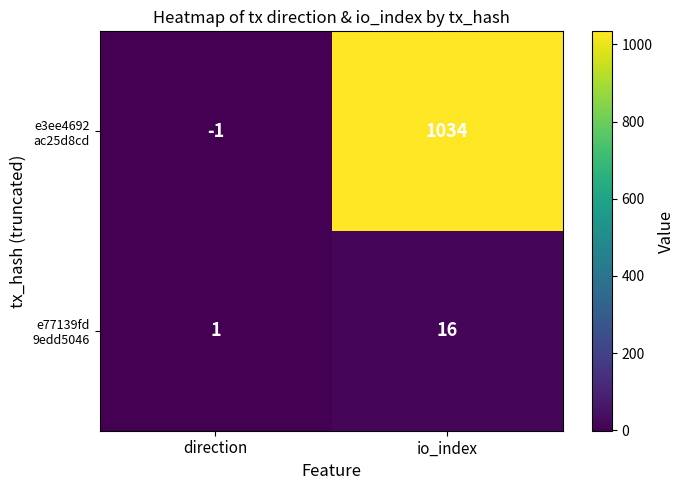

What is the spread (max minus min) of values at io_index?

1018